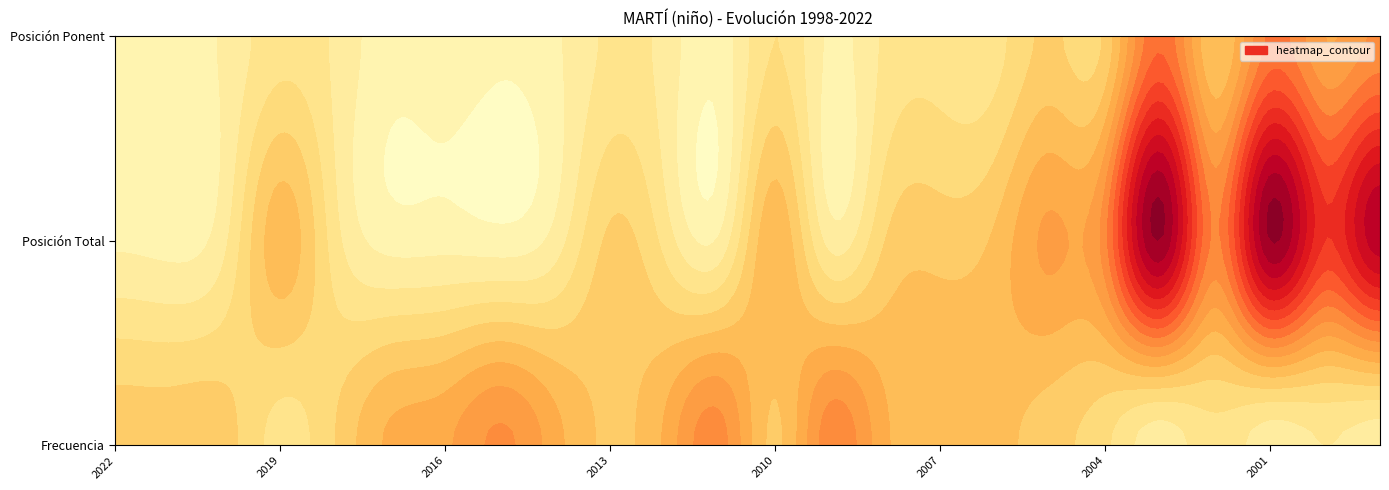

True or false: Posición_Ponent has a value of 3 at 2016.

True